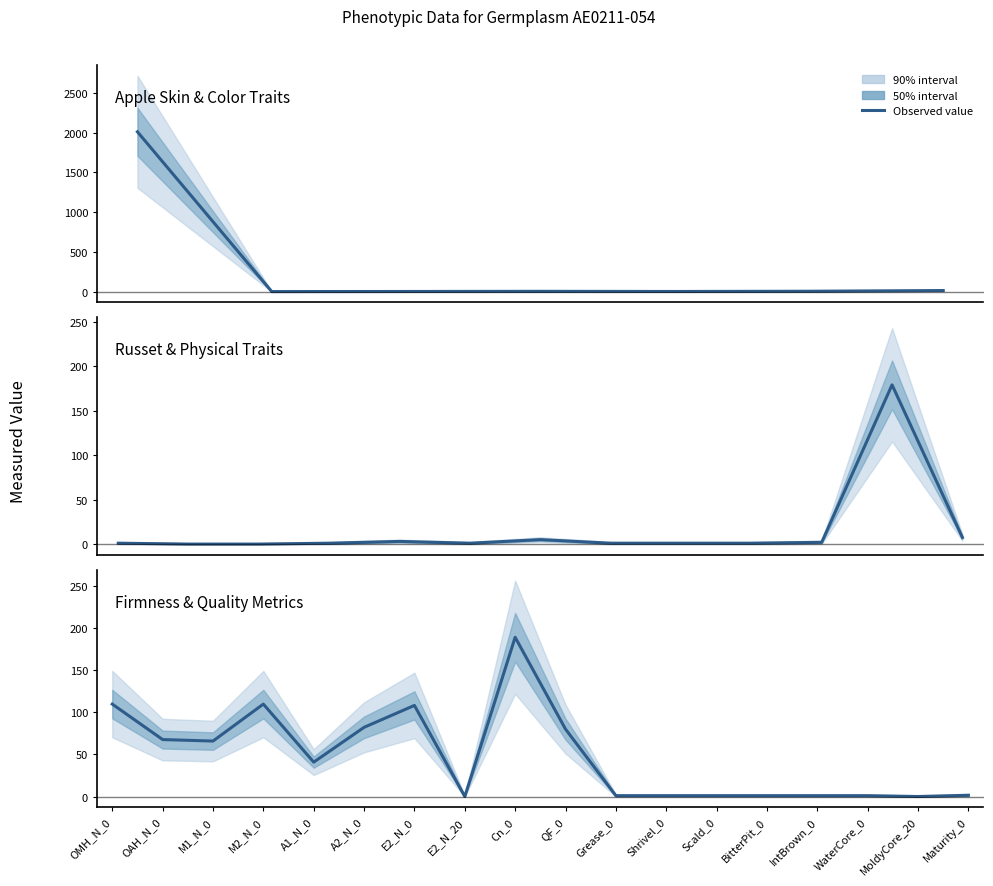

What is the sum of the values at E2_N_20 and OAH_N_0?

67.7